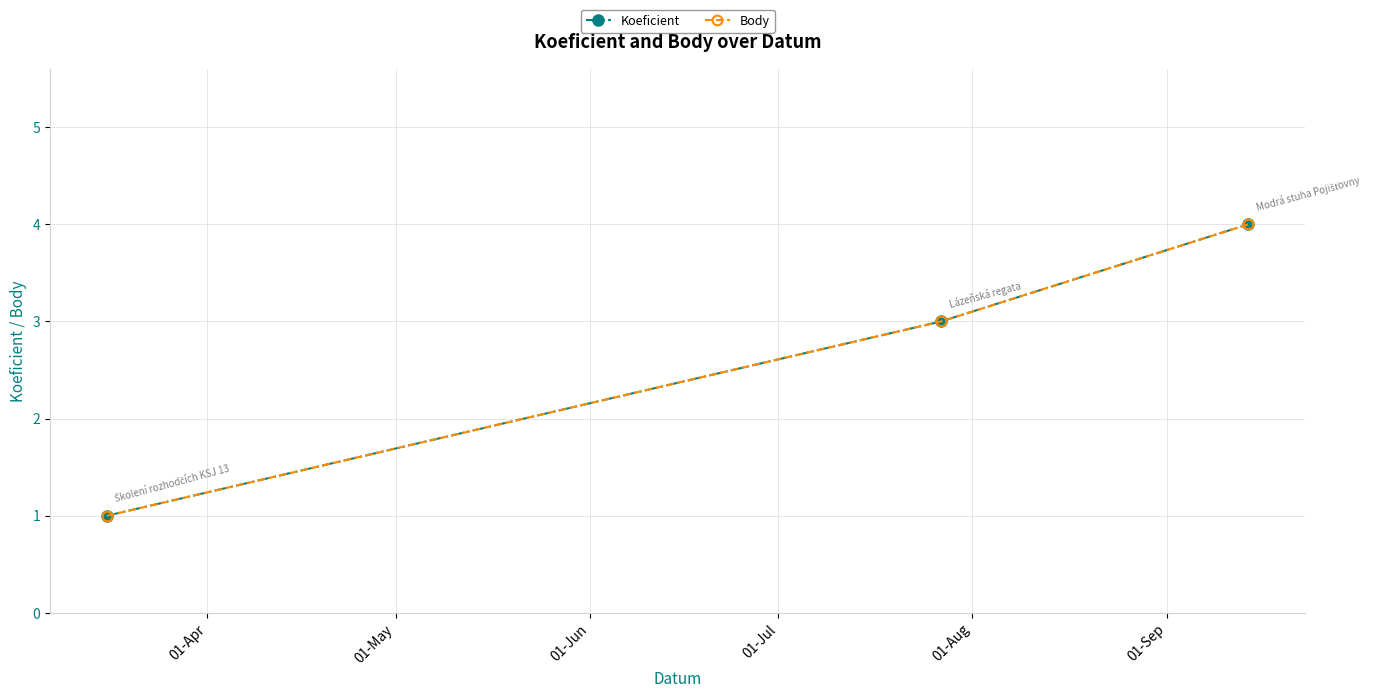

Reading left to right, transcribe all the data shown in this chart.

Koeficient: 1	3	4
Body: 1	3	4